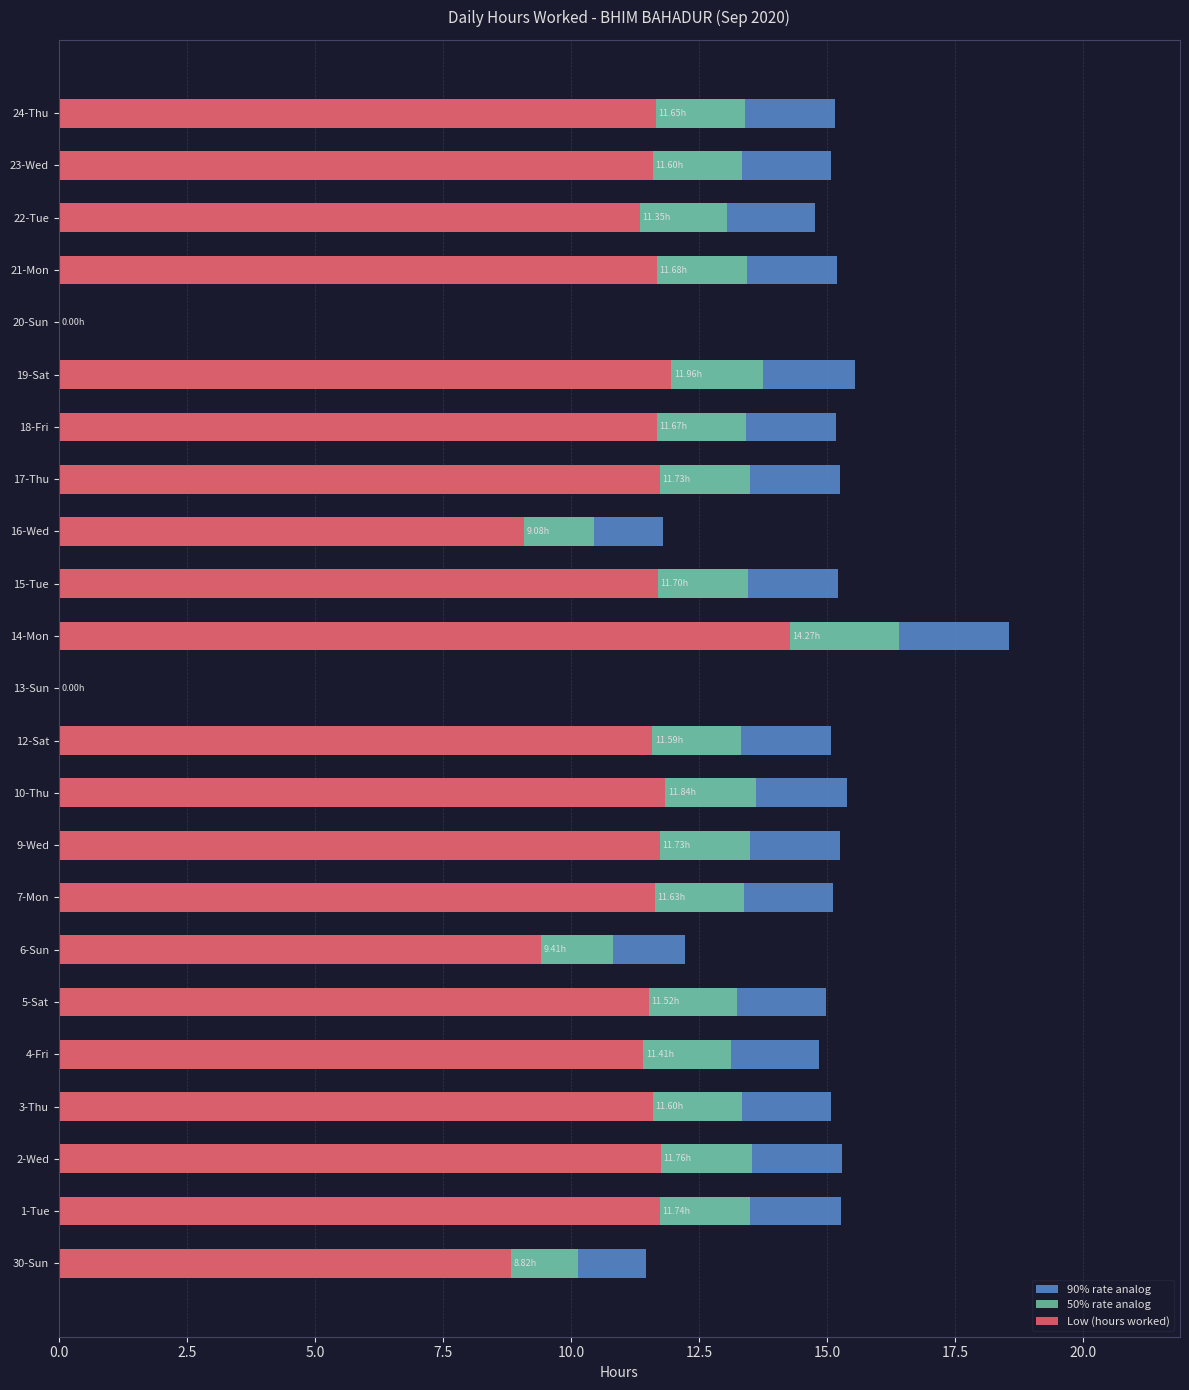

Is it true that 90% rate analog equals 14.8 at 4-Fri?

True